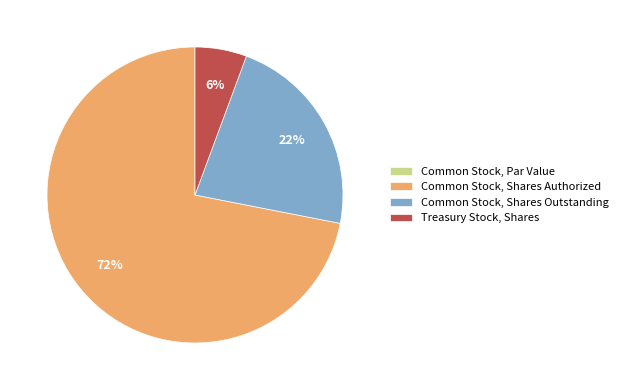

Is it true that Common Stock, Shares Authorized is 72% of the pie?

True